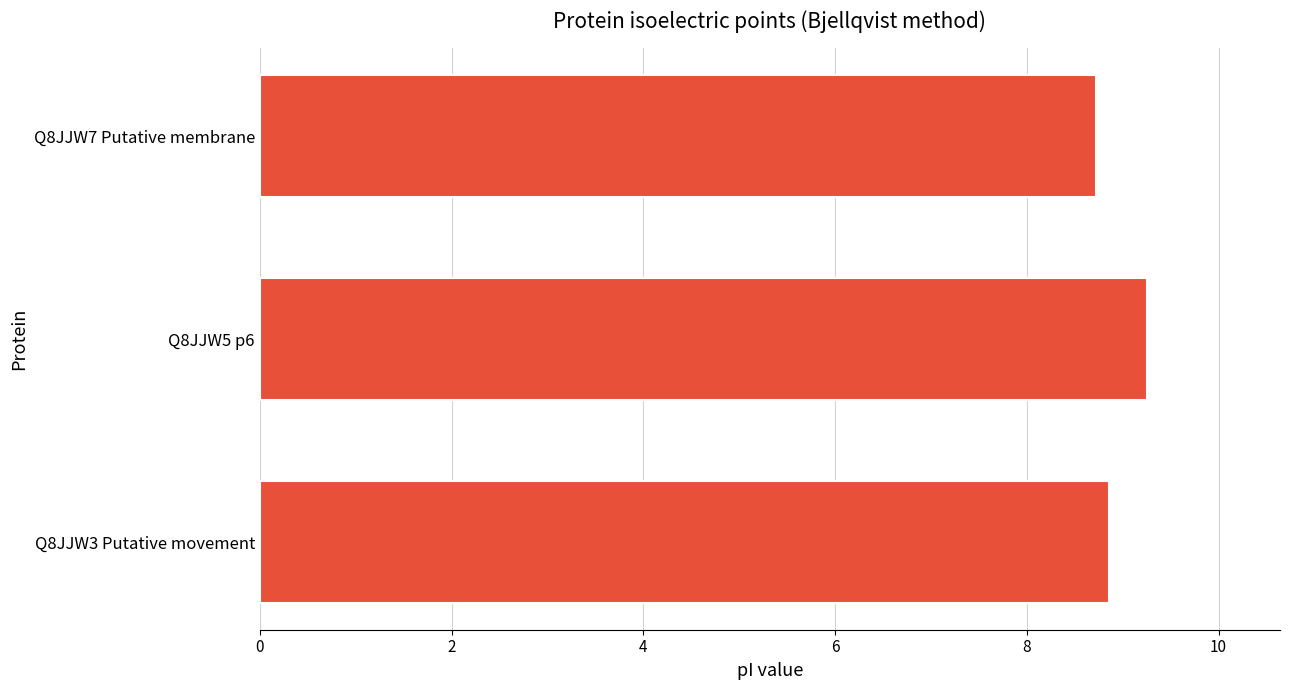

What is the difference between the maximum and minimum values?

0.5